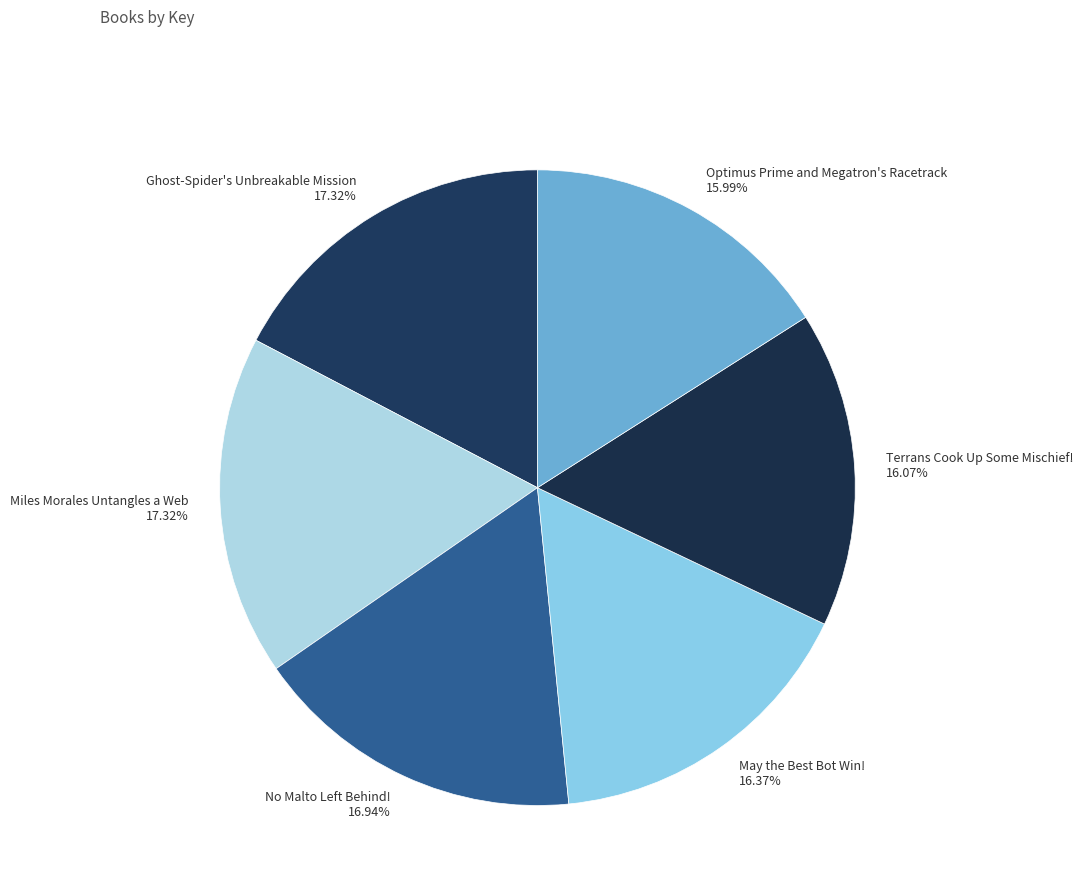

Which has a higher value, Ghost-Spider's Unbreakable Mission or Terrans Cook Up Some Mischief!?

Ghost-Spider's Unbreakable Mission